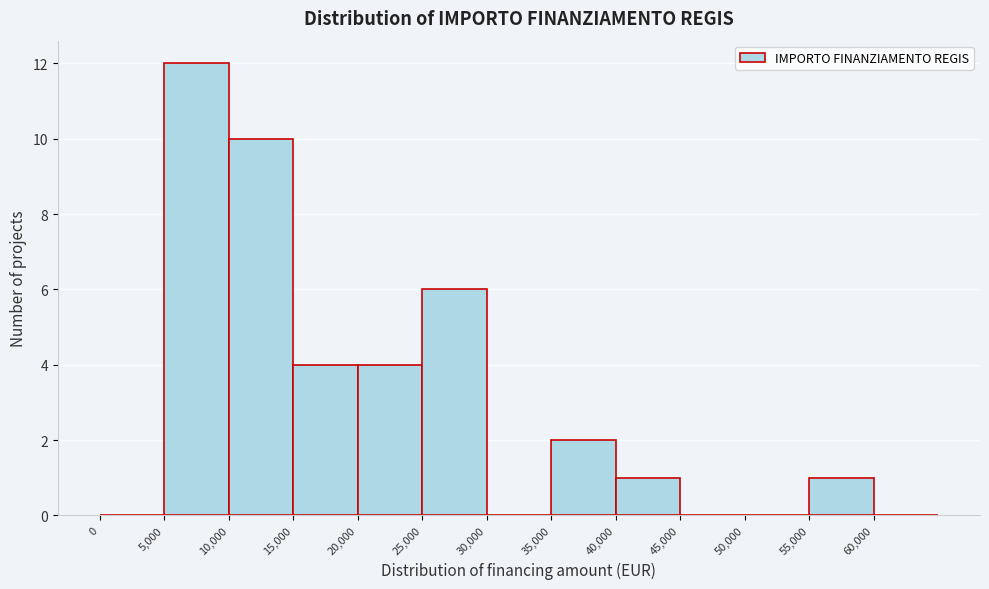

Reading left to right, list every bar in this chart as the range it spans on the x-axis followed by its height. The values are not printed on the chart, so give them approximately, as read against the axis.

0 to 5000: 0
5000 to 10000: 12
10000 to 15000: 10
15000 to 20000: 4
20000 to 25000: 4
25000 to 30000: 6
30000 to 35000: 0
35000 to 40000: 2
40000 to 45000: 1
45000 to 50000: 0
50000 to 55000: 0
55000 to 60000: 1
60000 to 65000: 0